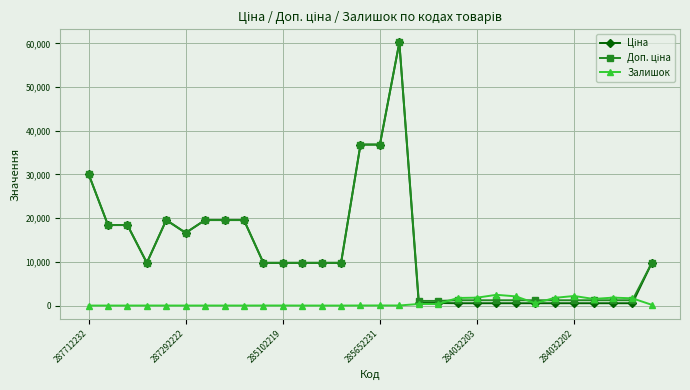

What is the greatest value displayed?

60205.6